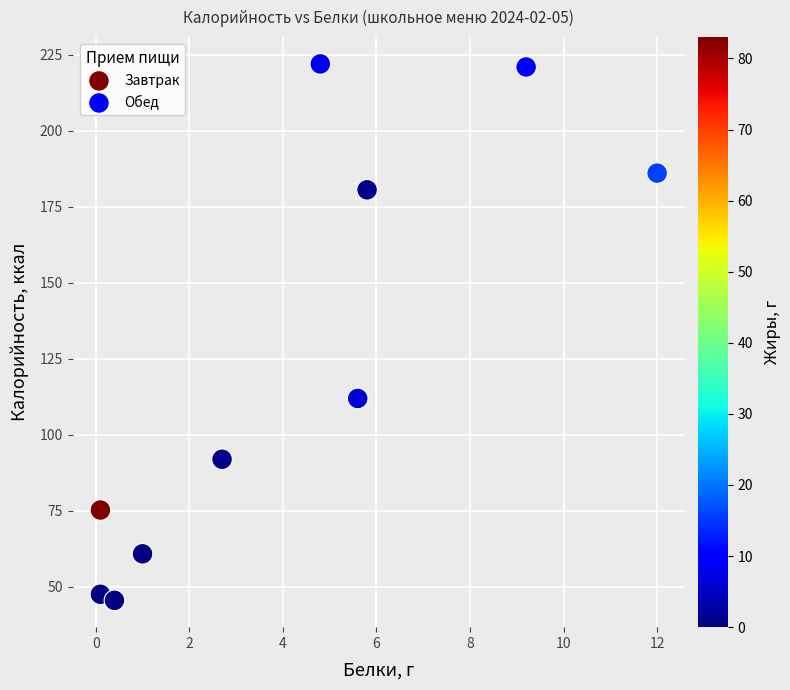

What are all the series names shown in the legend?

Завтрак, Обед